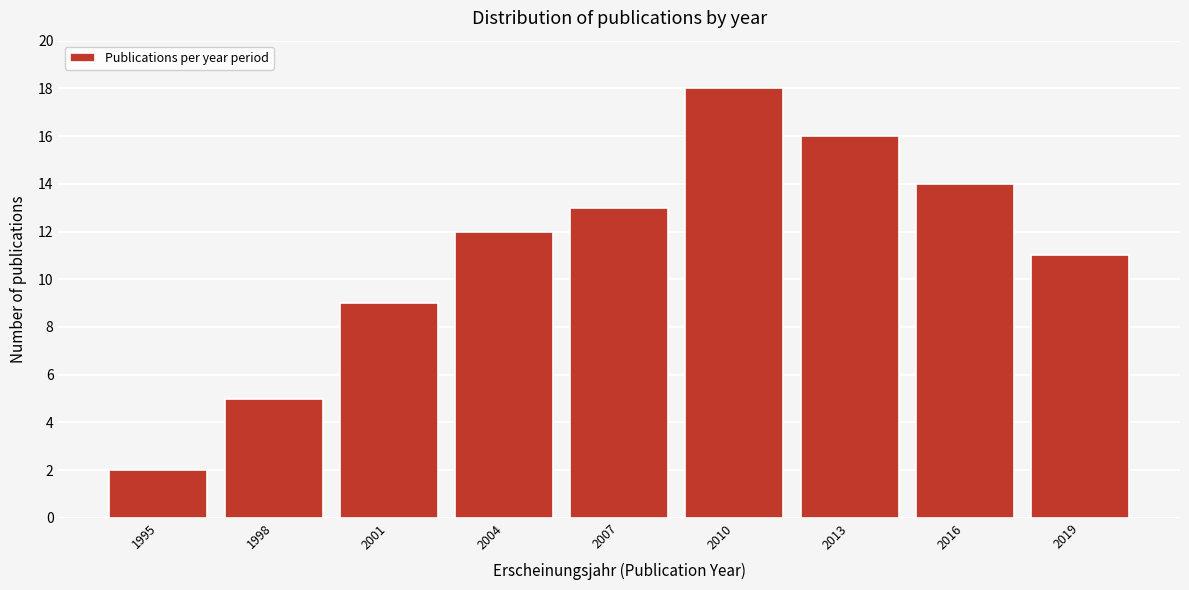

Reading right to left, transcribe all the data shown in this chart.

11	14	16	18	13	12	9	5	2